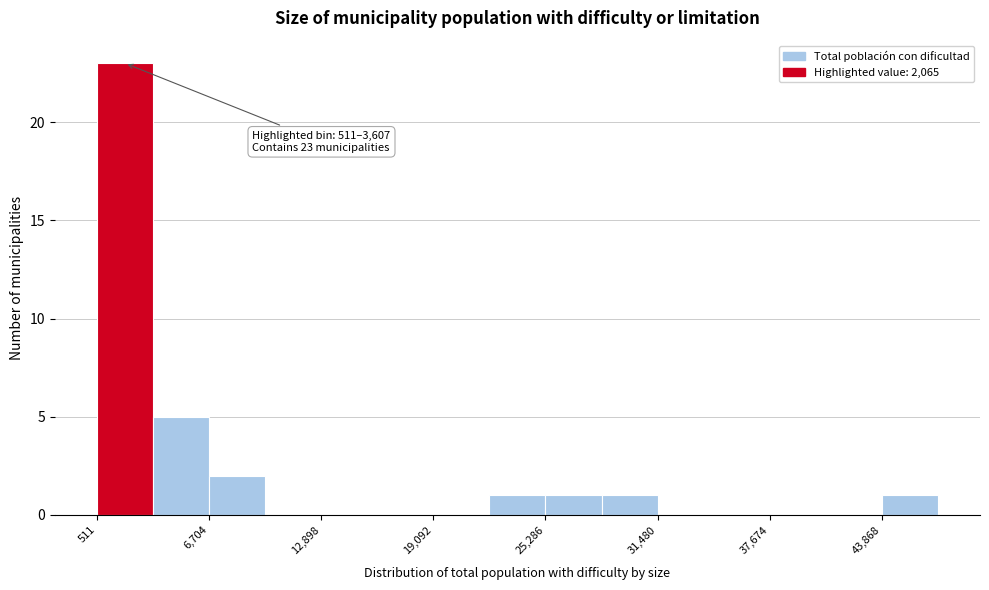

Read against the x-axis, roughly where is the centre of the tallest bar?

2000